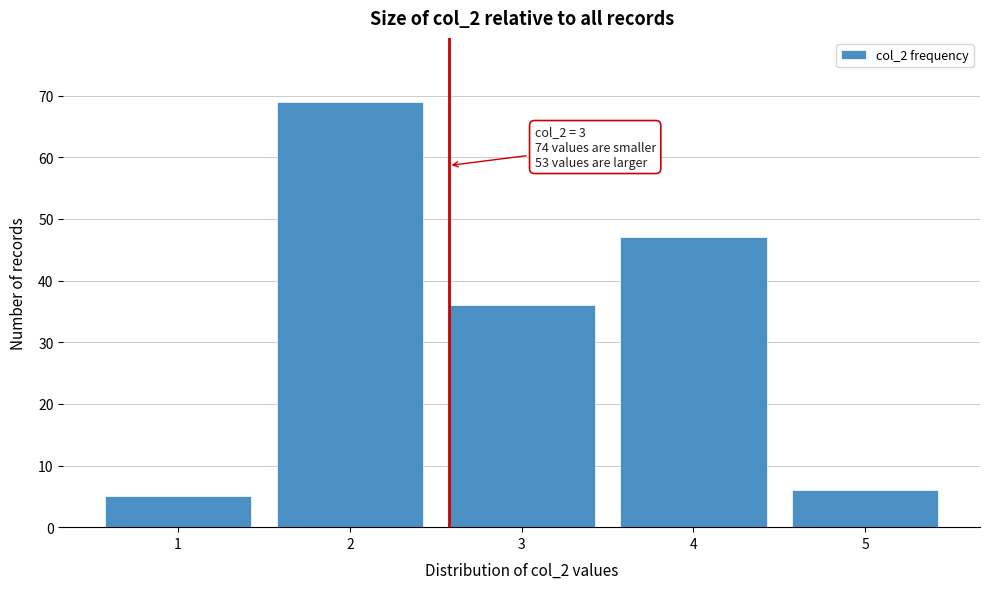

Reading left to right, what are all the values shown in this chart?

1=5	2=69	3=36	4=47	5=6